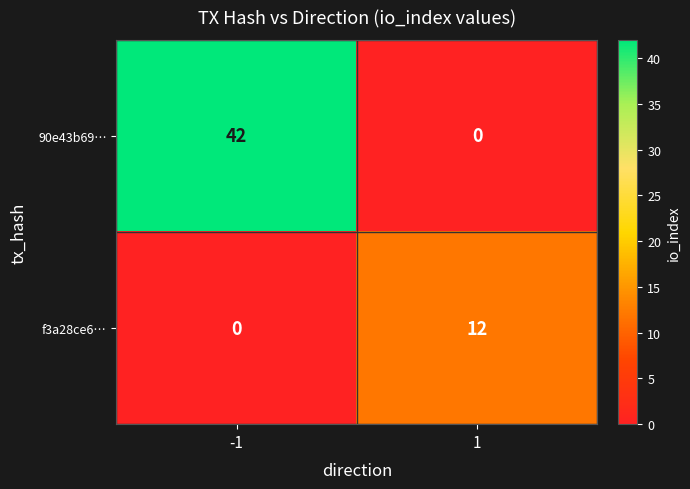

Rank the series by their maximum value, from highest to lowest.

90e43b69…, f3a28ce6…